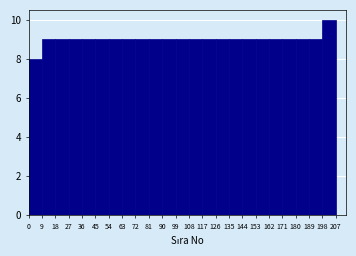

How tall is the bar that spans 189 to 198 on the x-axis? The values are not printed on the chart, so give them approximately, as read against the axis.

9